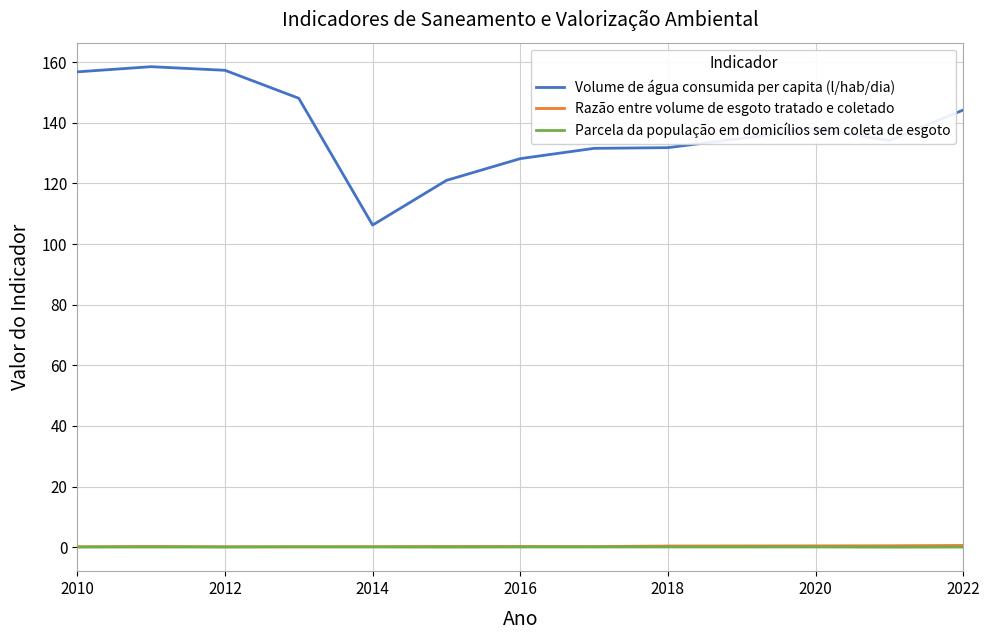

What is the sum of all Parcela da população em domicílios sem coleta de esgoto values?

0.6